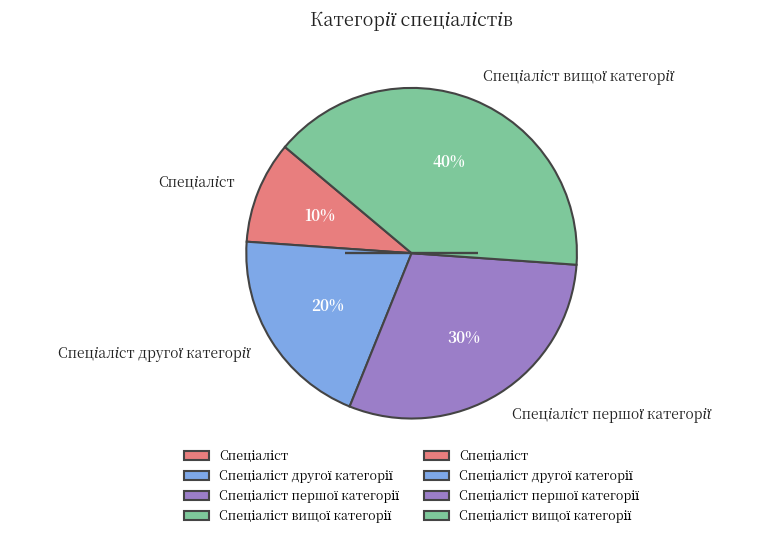

Count the number of slices in the pie.

4